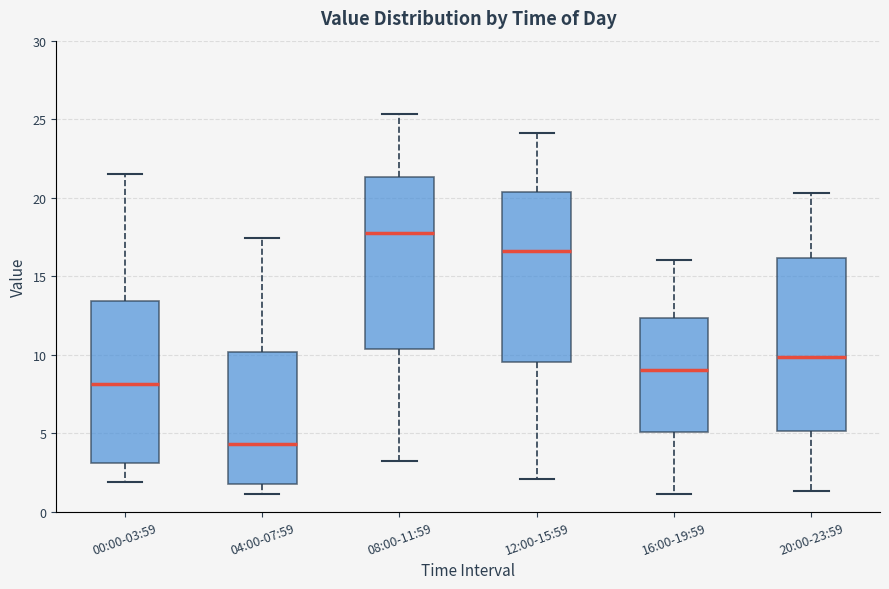

Reading left to right, transcribe this box plot: for each box, give where its median line is, the range the box spans, and where its two whiskers end, as read against the y-axis. The values are not printed on the chart, so give them approximately, as read against the axis.

00:00-03:59: median 8.0, box 3.0 to 13.5, whiskers 2.0 to 21.5
04:00-07:59: median 4.5, box 1.5 to 10.0, whiskers 1.0 to 17.5
08:00-11:59: median 18.0, box 10.5 to 21.5, whiskers 3.0 to 25.5
12:00-15:59: median 16.5, box 9.5 to 20.5, whiskers 2.0 to 24.0
16:00-19:59: median 9.0, box 5.0 to 12.5, whiskers 1.0 to 16.0
20:00-23:59: median 10.0, box 5.0 to 16.0, whiskers 1.5 to 20.5